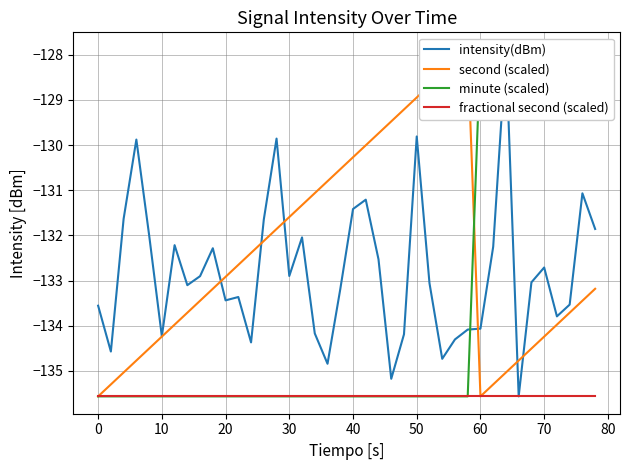

Which series has the widest spread of values?

intensity(dBm)